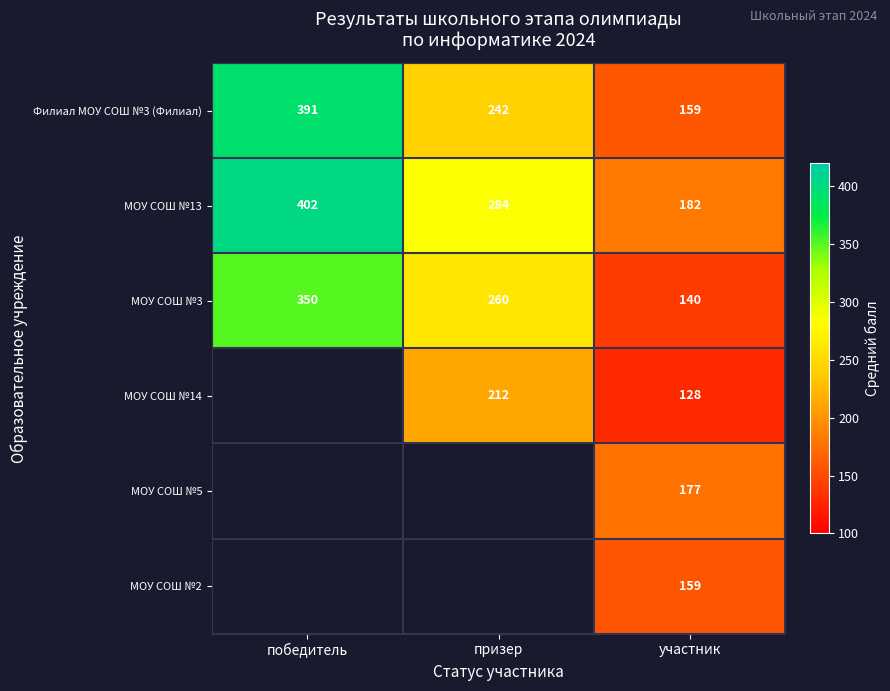

At which label is МОУ СОШ №13 closest to 292?

призер